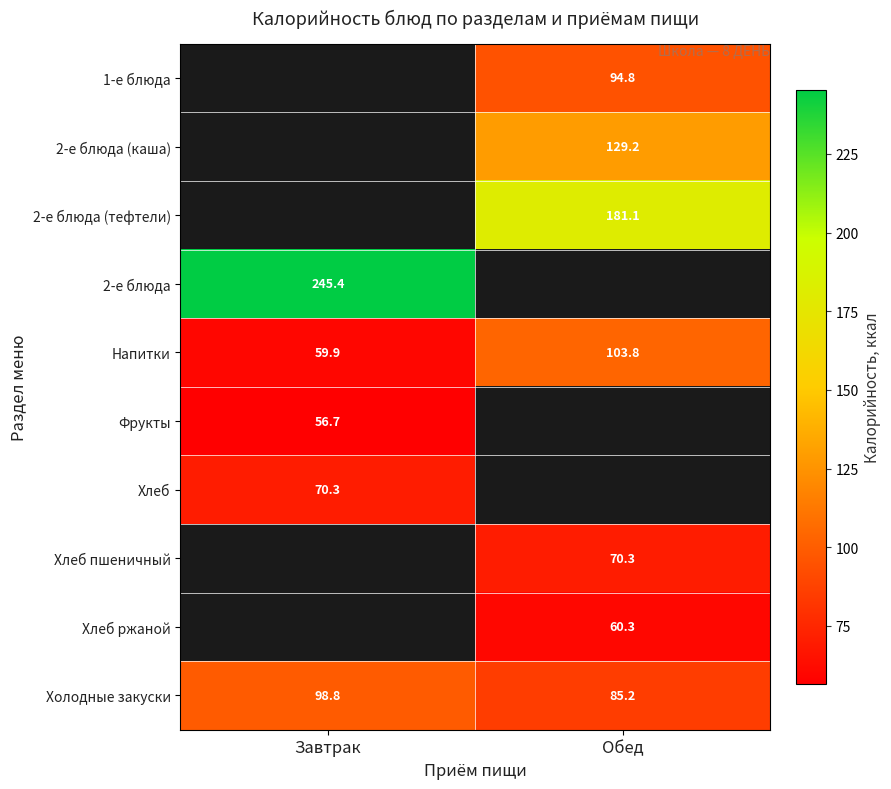

What is the difference between the maximum and minimum values in the Напитки series?

43.9